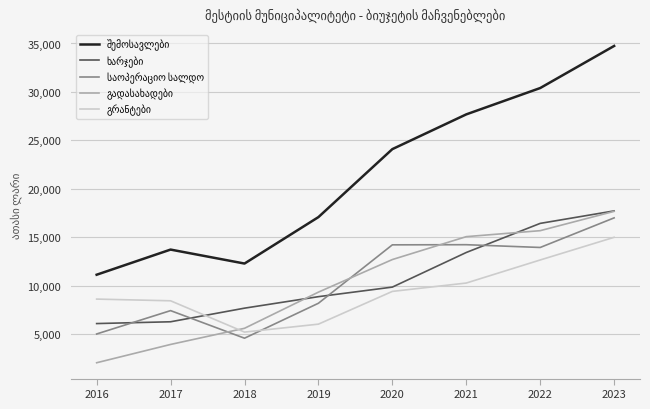

What is the spread (max minus min) of values at 2021?

17396.6